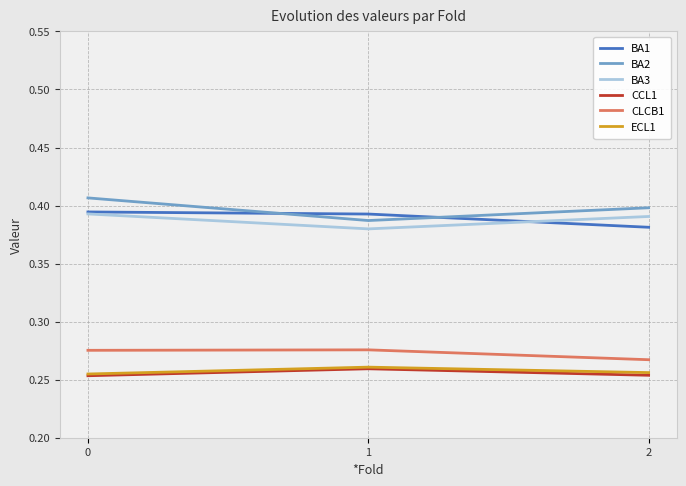

Does the chart display data point markers on the line(s)?

No